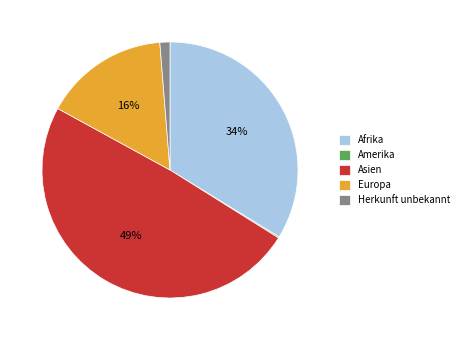

To the nearest percent, what is the difference between the largest and smallest slice percentages?

49%